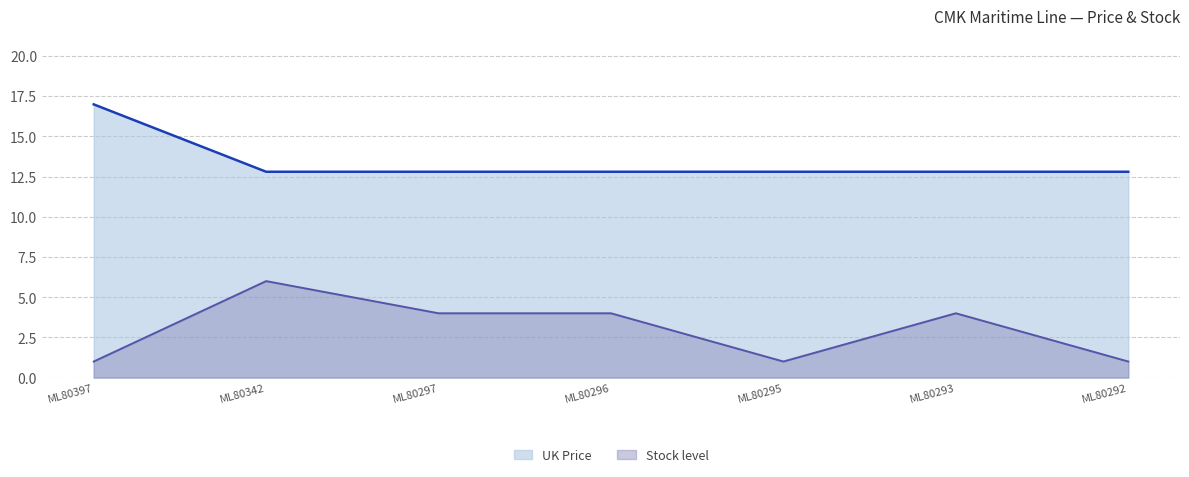

Does the chart display data point markers on the line(s)?

No